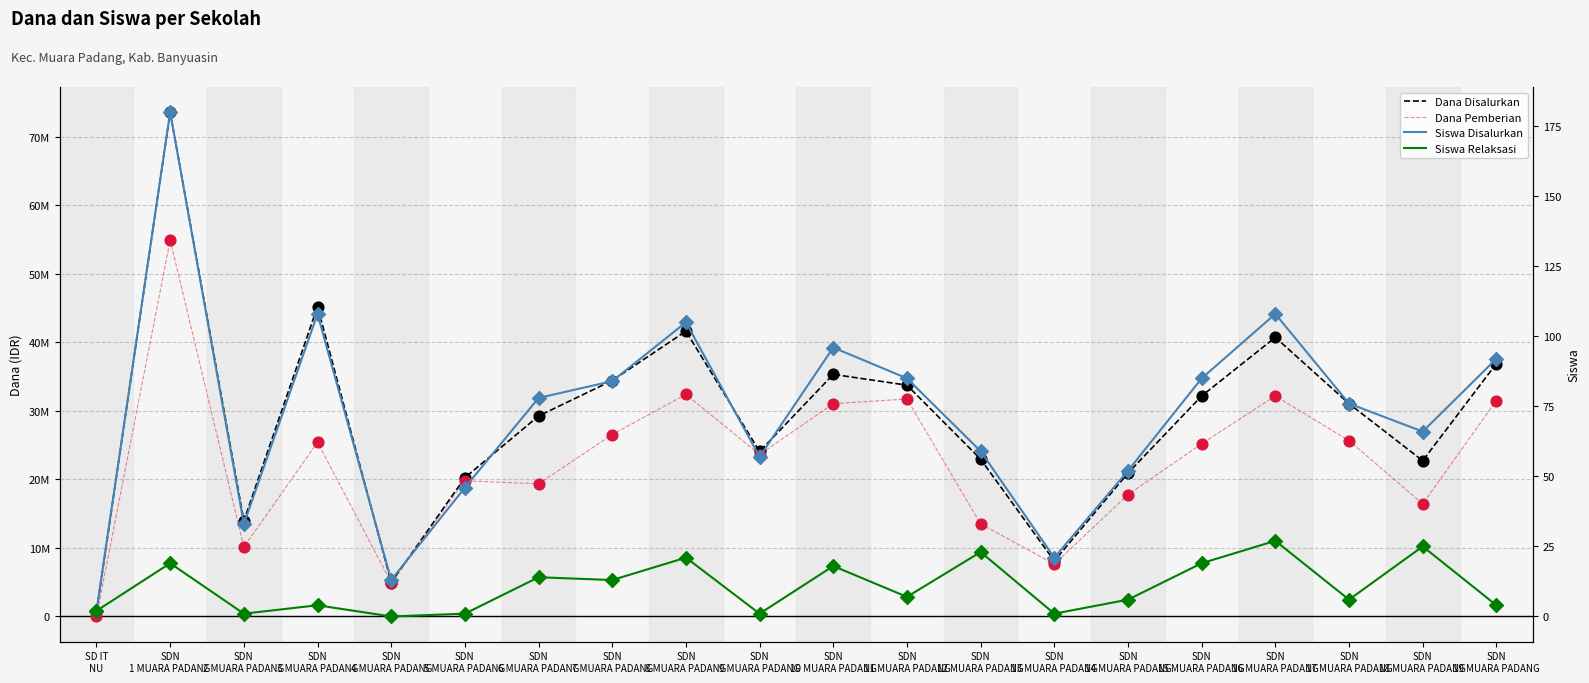

Which series has the largest Y range (max minus min)?

Dana Disalurkan